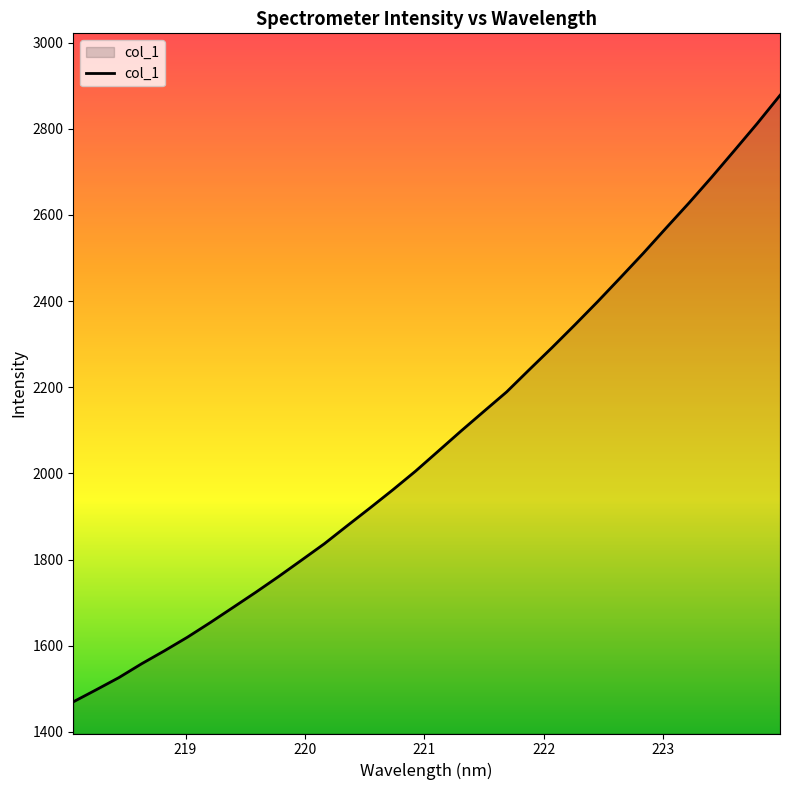

What is the greatest value displayed?

2877.5